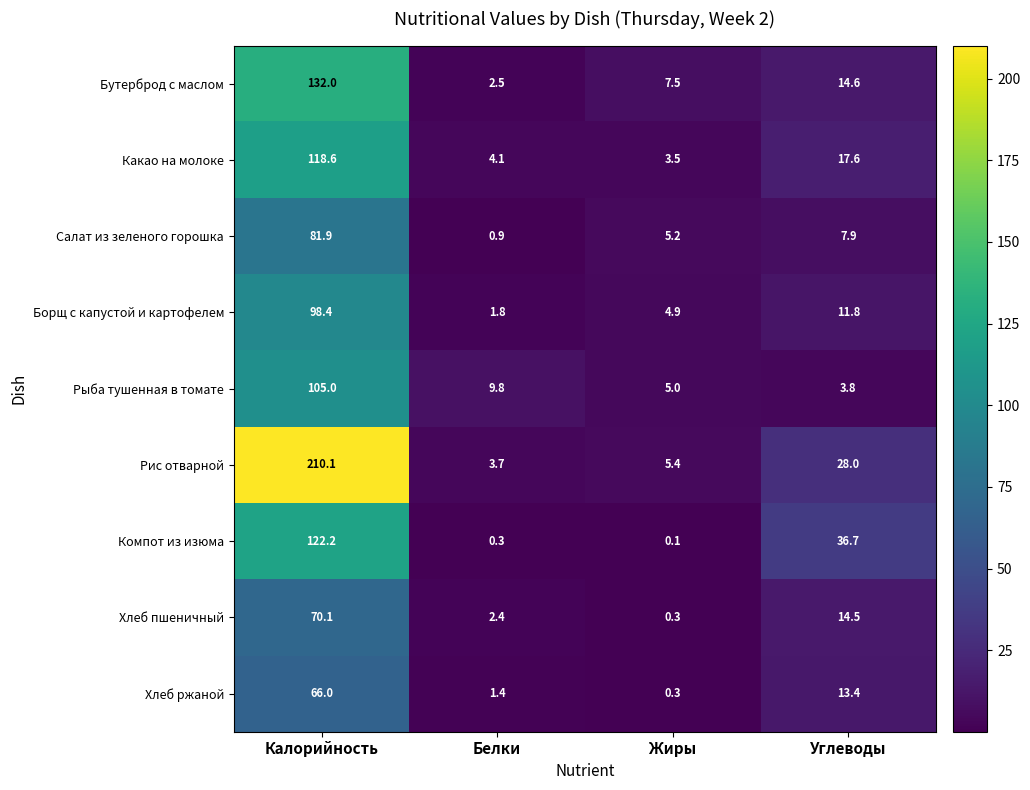

True or false: Какао на молоке has a value of 4.1 at Белки.

True